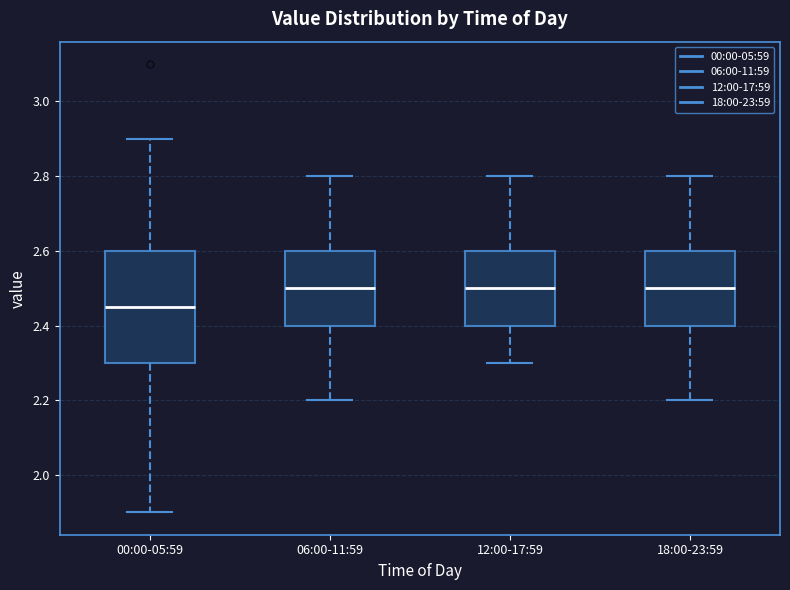

Which box has the lowest median line?

00:00-05:59